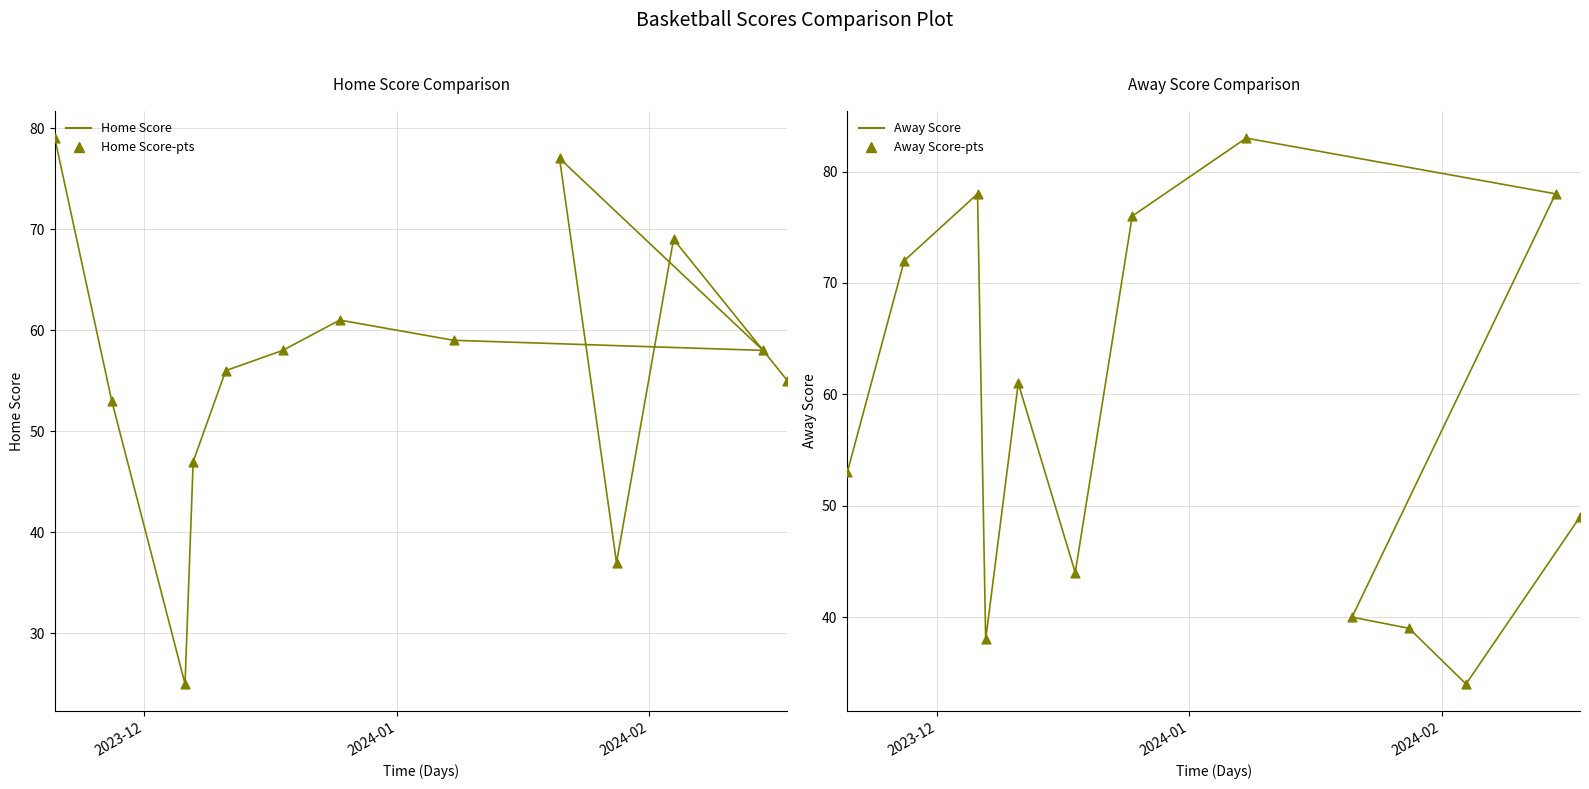

Which series has the widest spread of Y values?

Home Score